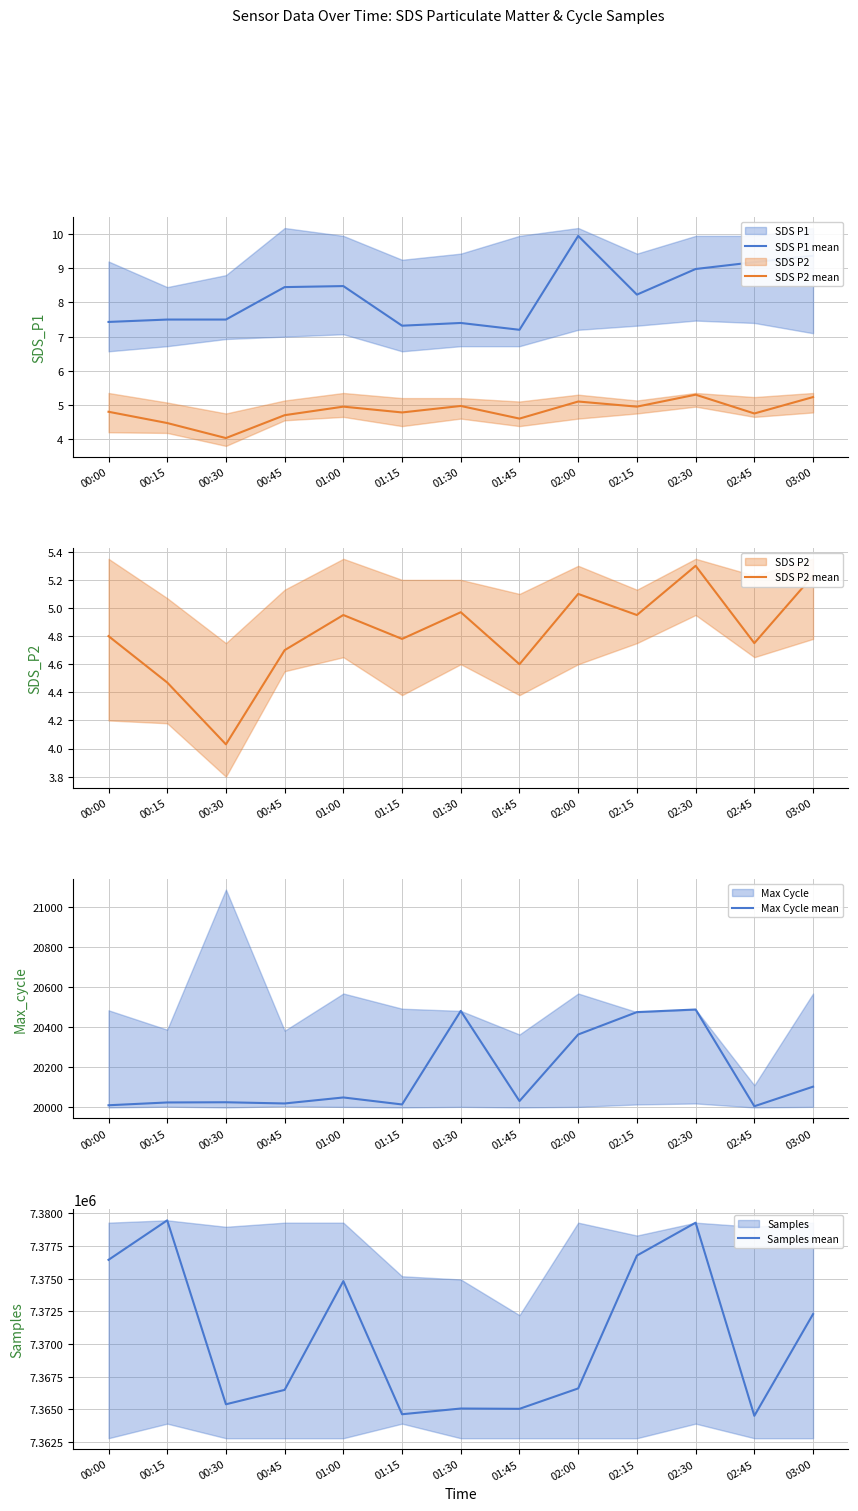

At which category does SDS P2 mean reach its first local peak?

01:00